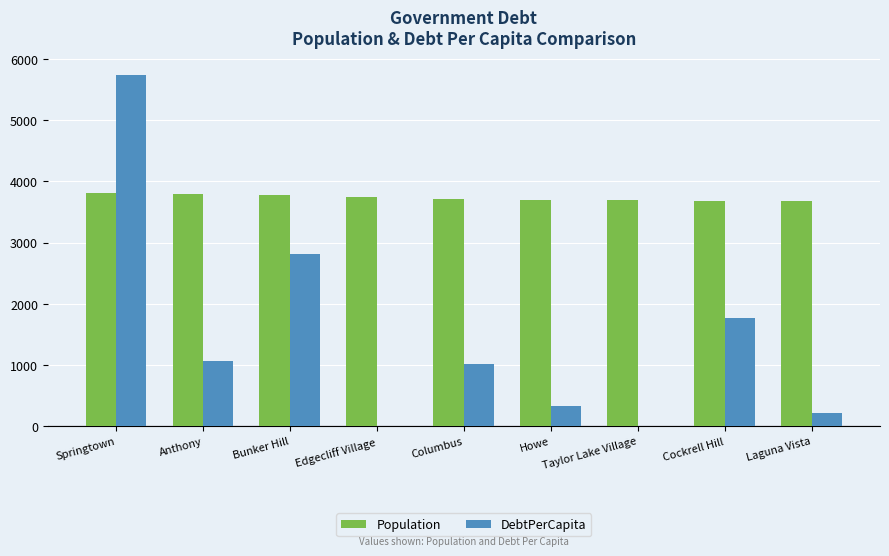

What is the greatest value displayed?

5732.9